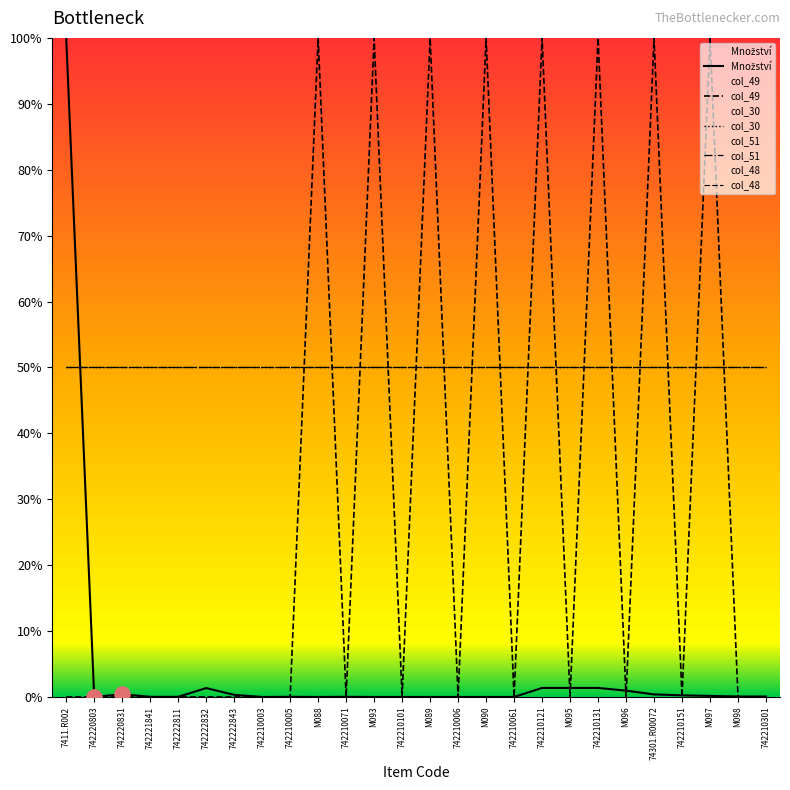

What is the total value across all series at M097?

250.2